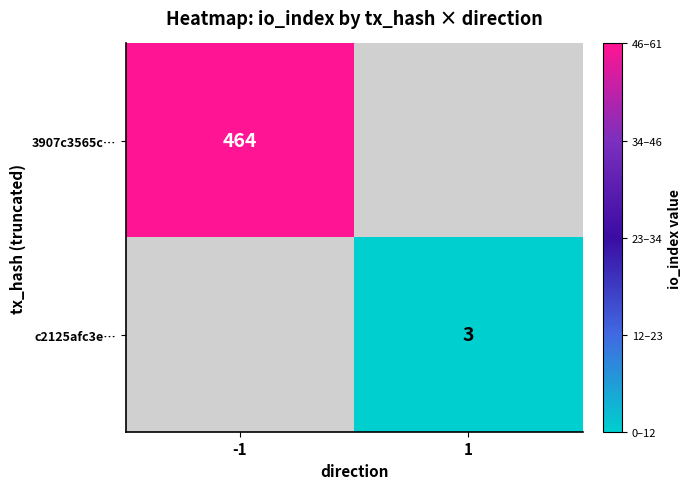

Is it true that 3907c3565c… equals 783 at -1?

False